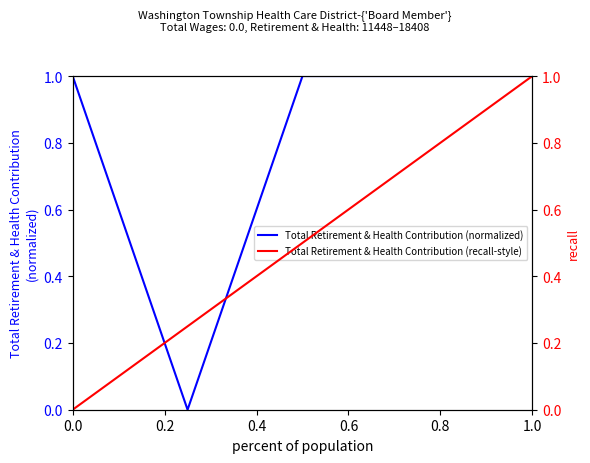

Is it true that Total Retirement & Health Contribution (normalized) equals 0 at 1.0?

False